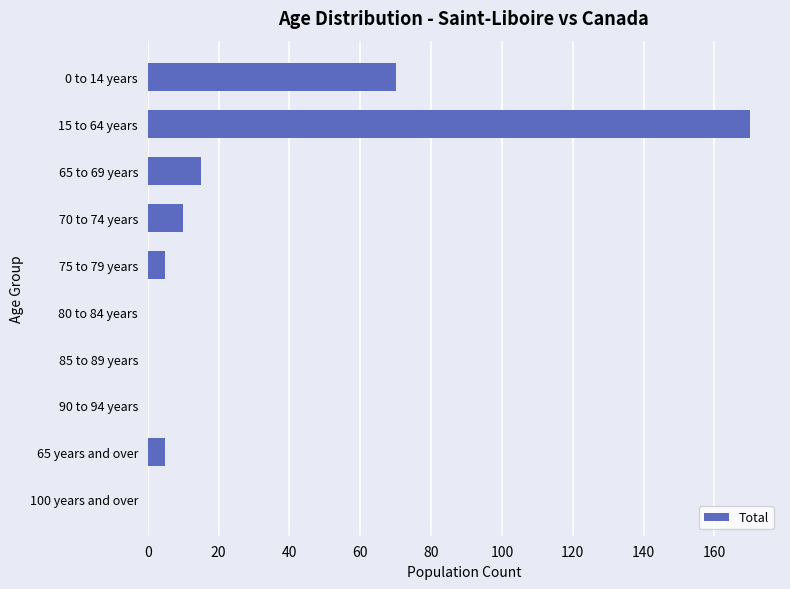

What is the sum of the values at 80 to 84 years and 75 to 79 years?

5